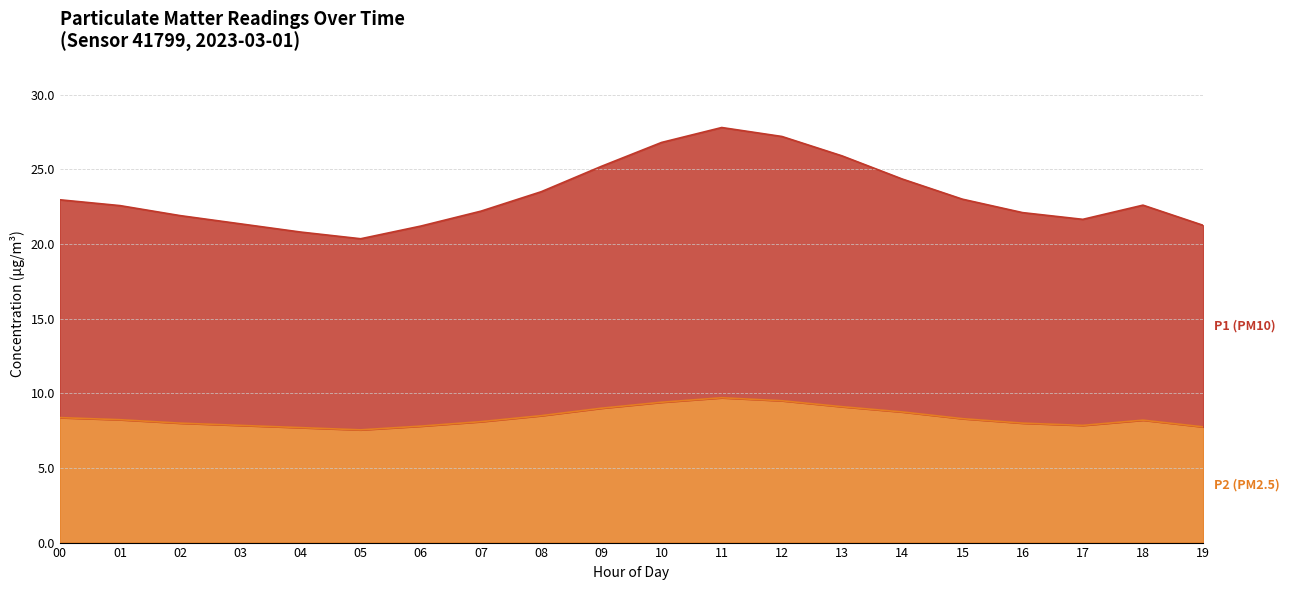

What is the label of the 11th point from the right?

09:00